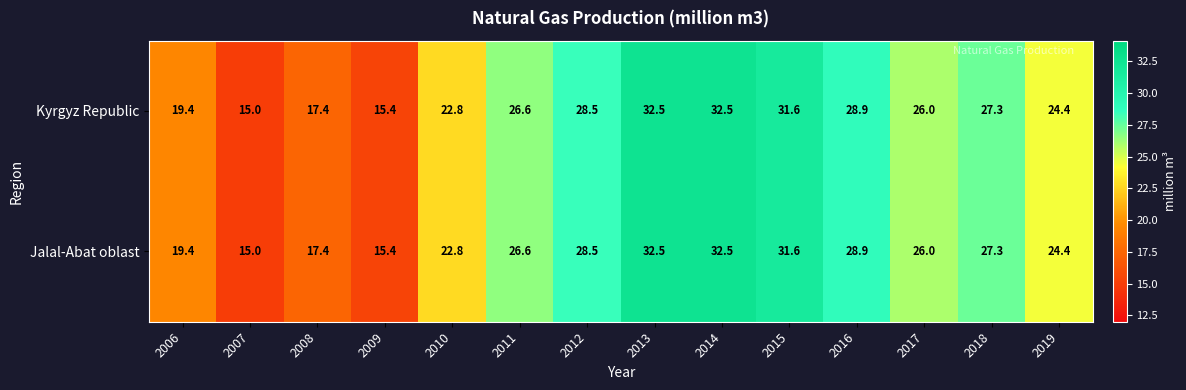

Which category has the lowest value across all series?

2007